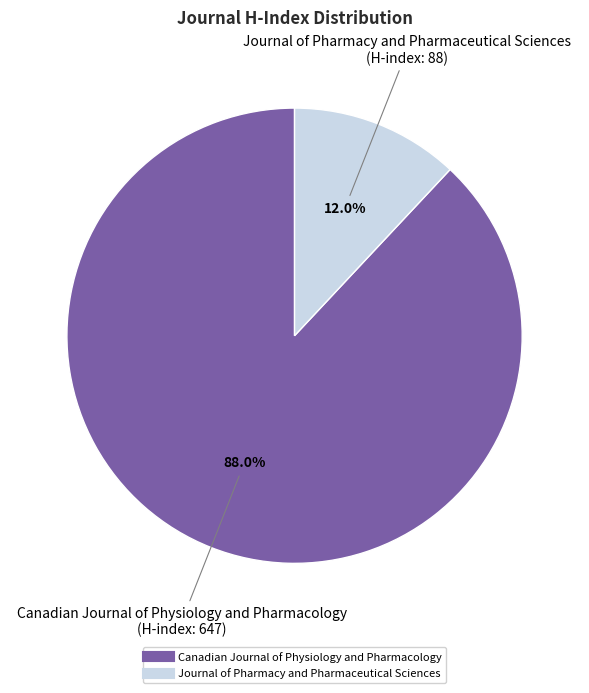

How many slices are in this pie chart?

2